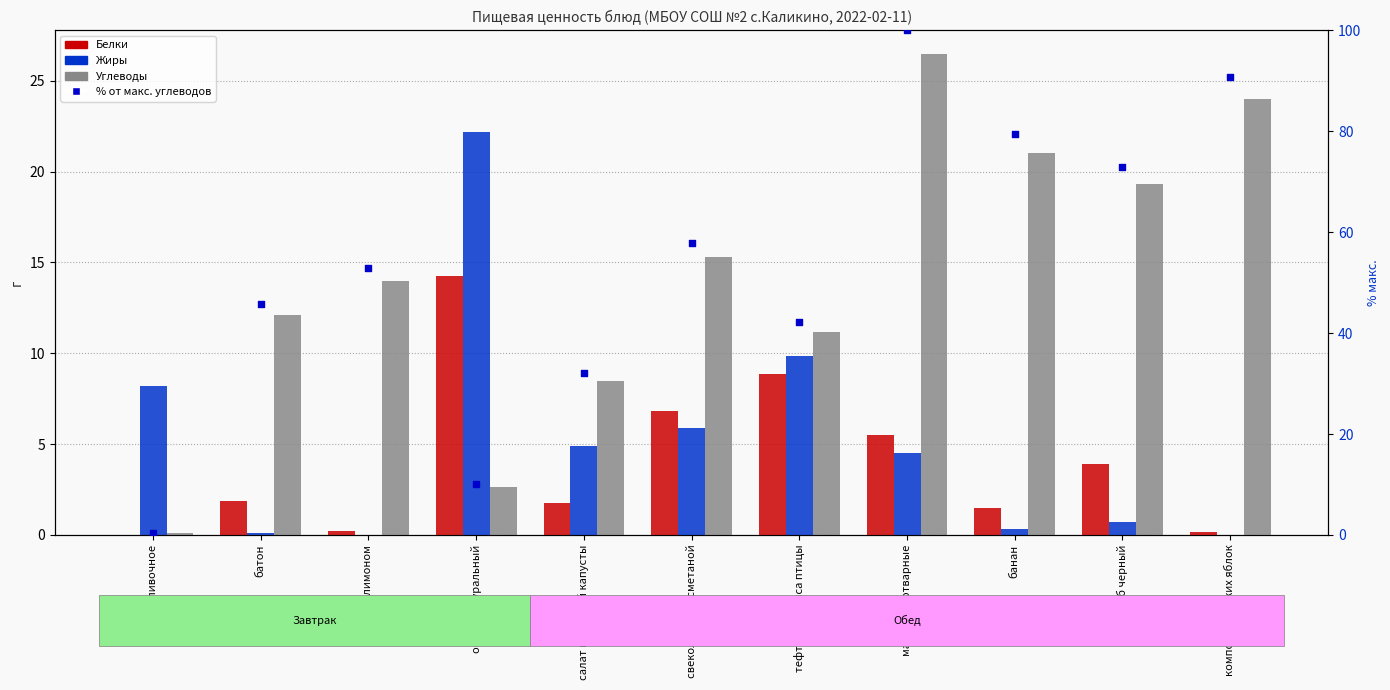

Which series contains the highest Y value?

% от макс. углеводов